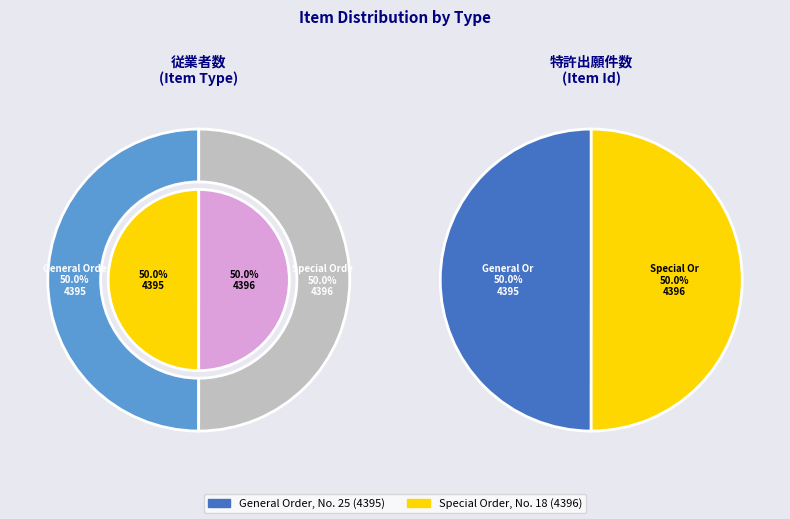

How many segments does this pie chart have?

2